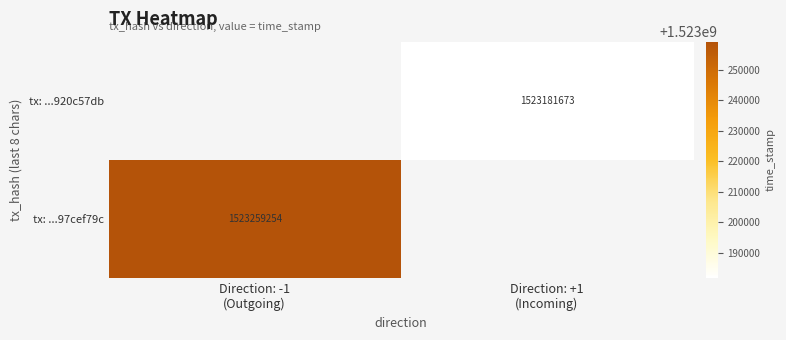

At Direction: -1 (Outgoing), list the series in order from smallest to largest.

tx: ...97cef79c, tx: ...920c57db